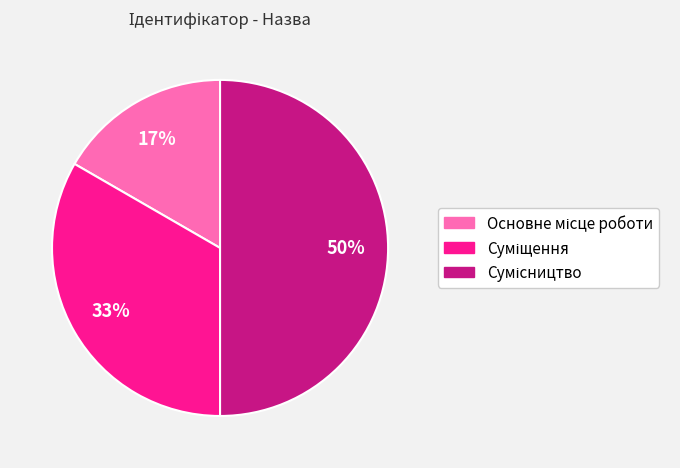

To the nearest percent, what is the difference between the largest and smallest slice percentages?

33%